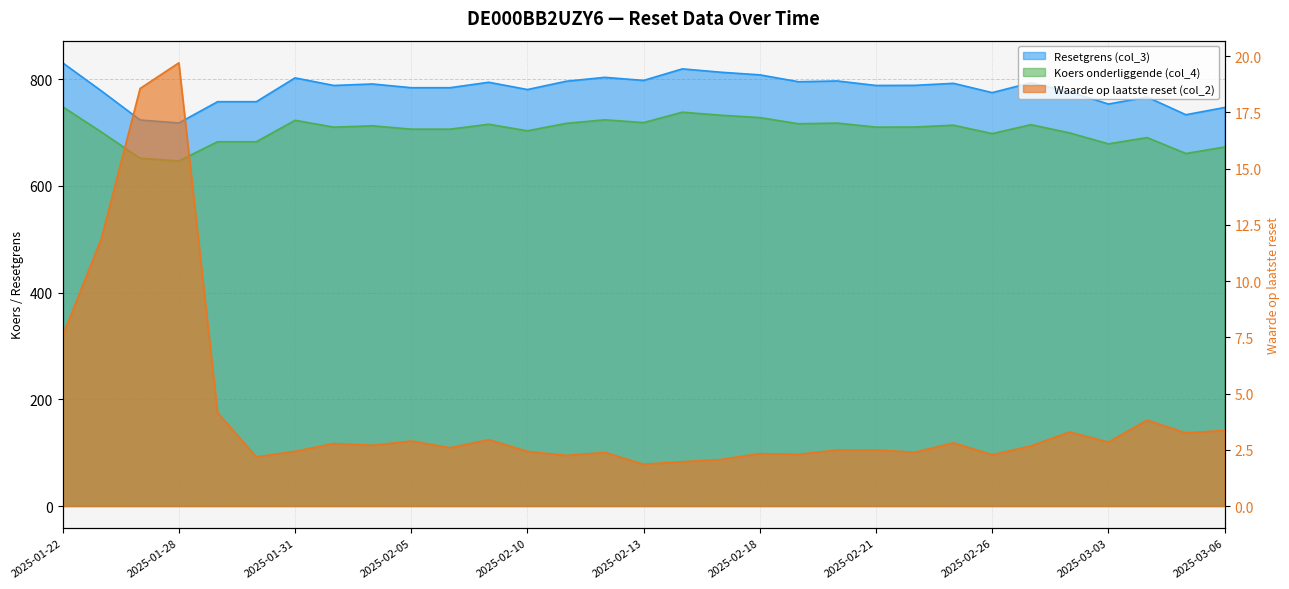

Reading right to left, extract all data points from this chart.

Waarde op laatste reset (col_2): 2025-03-06=3.4	2025-03-05=3.2	2025-03-04=3.8	2025-03-03=2.8	2025-02-28=3.3	2025-02-27=2.7	2025-02-26=2.3	2025-02-25=2.8	2025-02-24=2.4	2025-02-21=2.5	2025-02-20=2.5	2025-02-19=2.3	2025-02-18=2.3	2025-02-17=2.1	2025-02-14=2.0	2025-02-13=1.9	2025-02-12=2.4	2025-02-11=2.2	2025-02-10=2.4	2025-02-07=3.0	2025-02-06=2.6	2025-02-05=2.9	2025-02-04=2.7	2025-02-03=2.8	2025-01-31=2.4	2025-01-30=2.2	2025-01-29=4.2	2025-01-28=19.7	2025-01-27=18.6	2025-01-24=11.9	2025-01-22=7.6
Resetgrens (col_3): 2025-03-06=746.7	2025-03-05=733.2	2025-03-04=766.2	2025-03-03=753.2	2025-02-28=776.0	2025-02-27=793.1	2025-02-26=774.6	2025-02-25=792.0	2025-02-24=788.2	2025-02-21=788.0	2025-02-20=796.4	2025-02-19=795.0	2025-02-18=807.9	2025-02-17=812.7	2025-02-14=819.1	2025-02-13=797.4	2025-02-12=803.2	2025-02-11=795.9	2025-02-10=780.3	2025-02-07=794.0	2025-02-06=783.8	2025-02-05=783.8	2025-02-04=790.8	2025-02-03=788.0	2025-01-31=802.2	2025-01-30=757.6	2025-01-29=757.6	2025-01-28=717.7	2025-01-27=723.3	2025-01-24=777.8	2025-01-22=830.4
Koers onderliggende (col_4): 2025-03-06=672.7	2025-03-05=660.5	2025-03-04=690.3	2025-03-03=678.6	2025-02-28=699.1	2025-02-27=714.5	2025-02-26=697.8	2025-02-25=713.5	2025-02-24=710.1	2025-02-21=709.9	2025-02-20=717.5	2025-02-19=716.2	2025-02-18=727.8	2025-02-17=732.2	2025-02-14=737.9	2025-02-13=718.4	2025-02-12=723.6	2025-02-11=717.0	2025-02-10=703.0	2025-02-07=715.3	2025-02-06=706.1	2025-02-05=706.1	2025-02-04=712.4	2025-02-03=709.9	2025-01-31=722.7	2025-01-30=682.5	2025-01-29=682.5	2025-01-28=646.6	2025-01-27=651.6	2025-01-24=700.7	2025-01-22=748.1